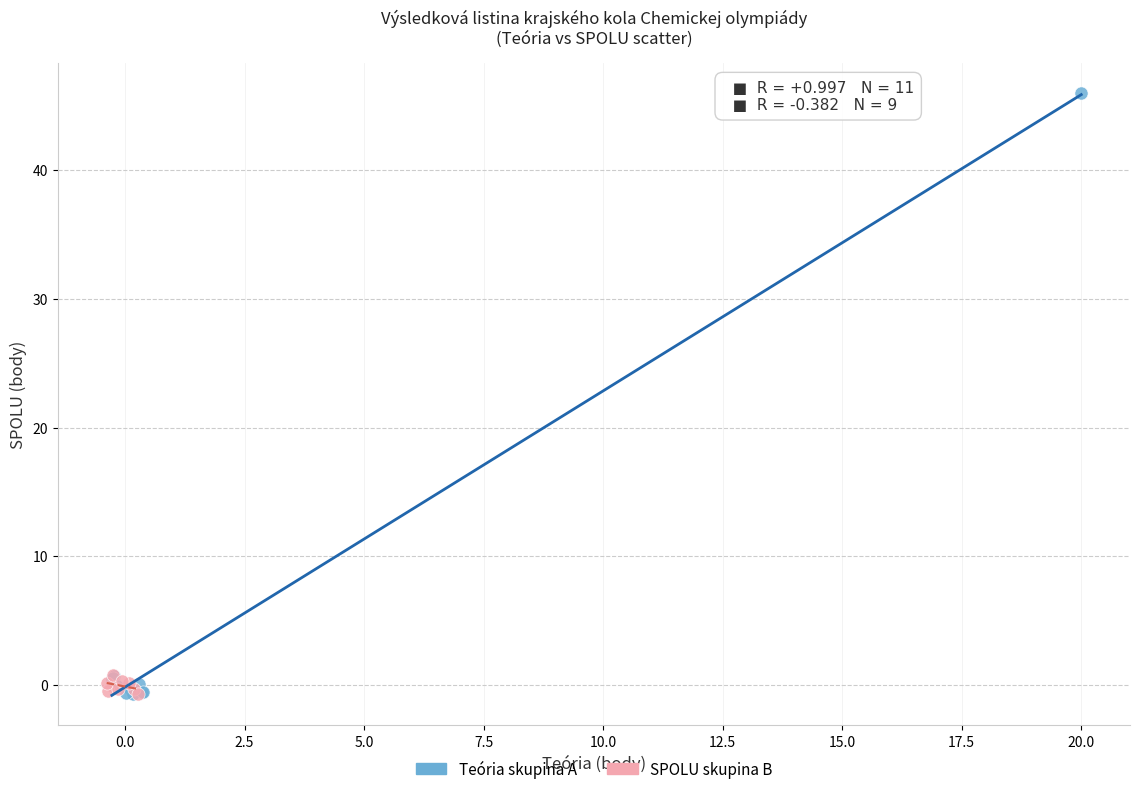

Which series has the widest spread of Y values?

Teória skupina A